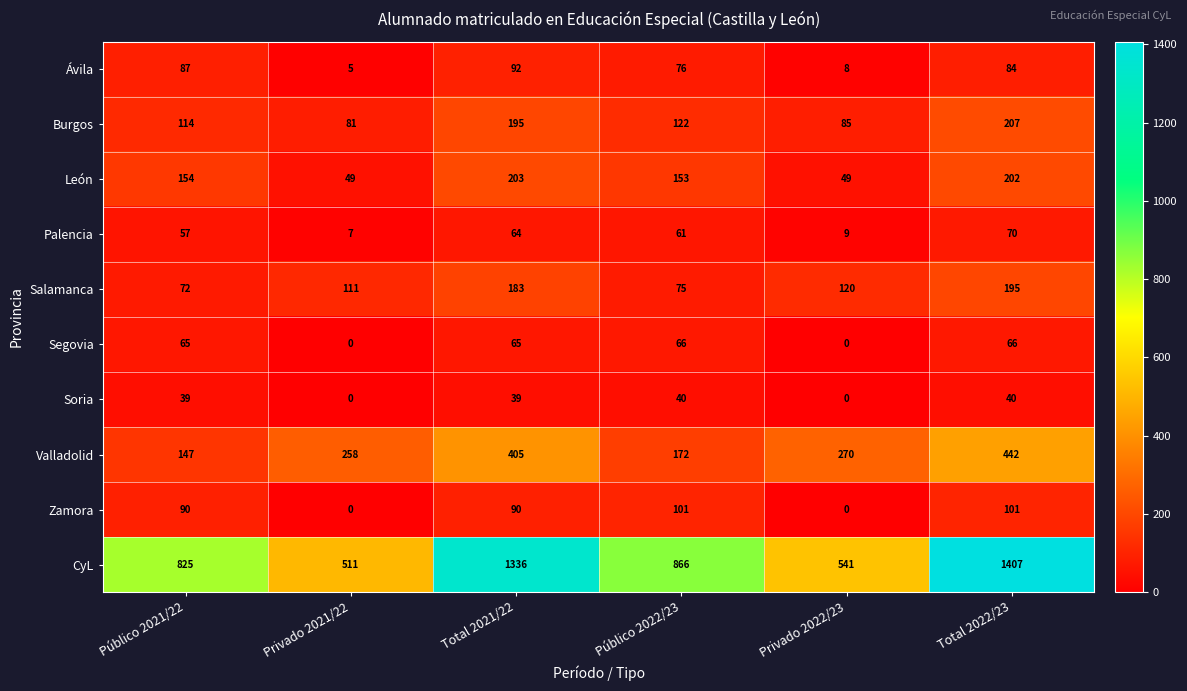

How many categories are shown in the chart?

6